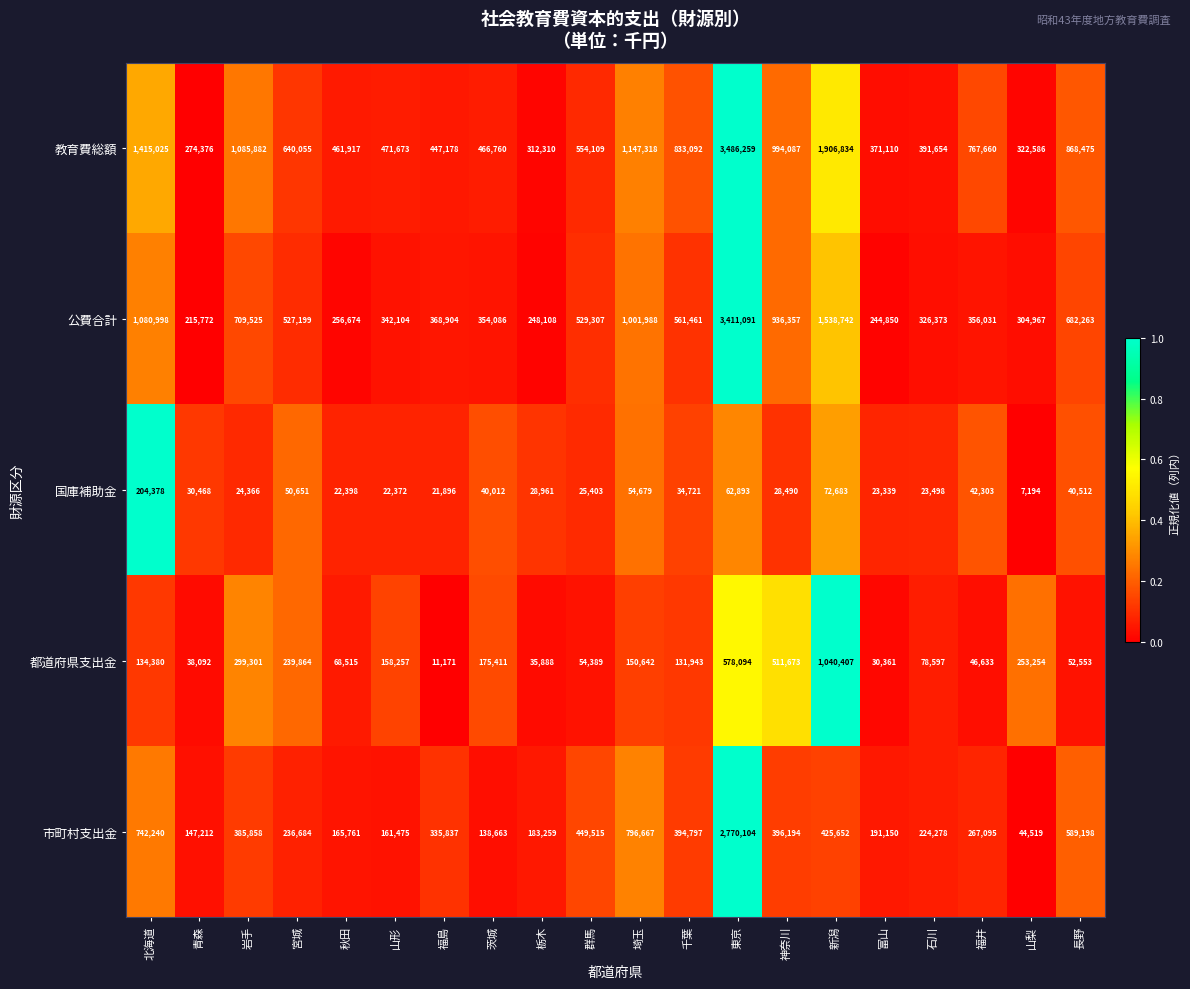

What is the difference between the second highest and second lowest values in the 市町村支出金 series?

658004